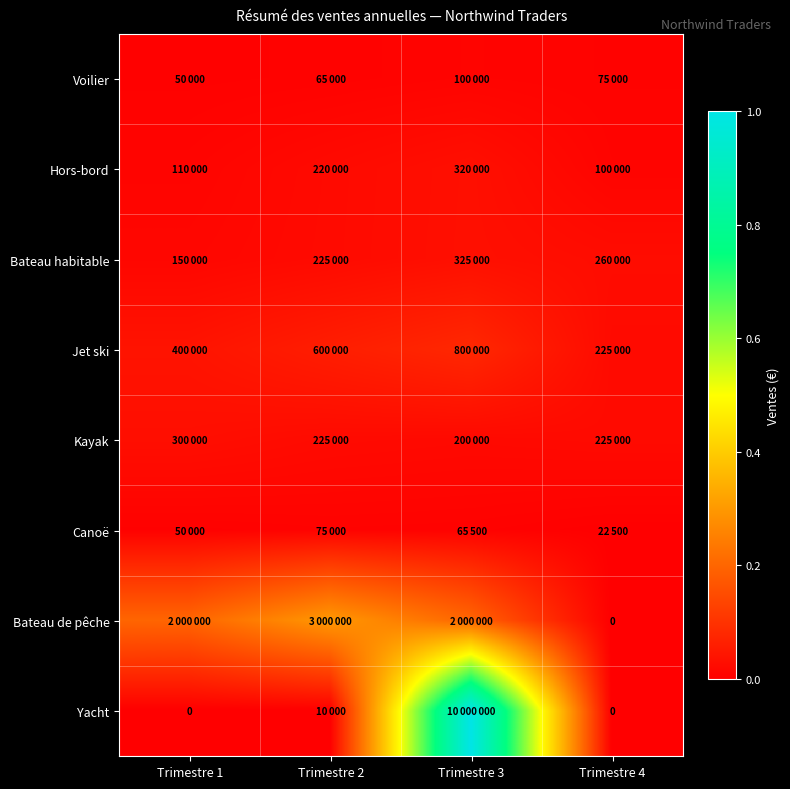

List the labels in order of Bateau de pêche value, smallest first.

Trimestre 4, Trimestre 1, Trimestre 3, Trimestre 2